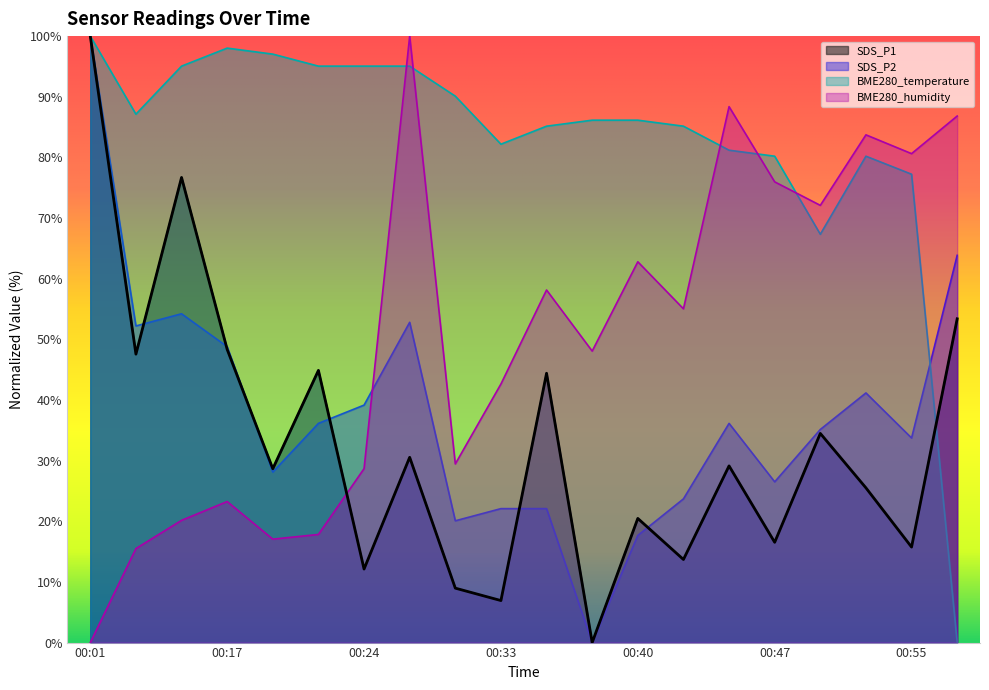

The value of BME280_humidity at 00:22 is 17.8. True or false?

True